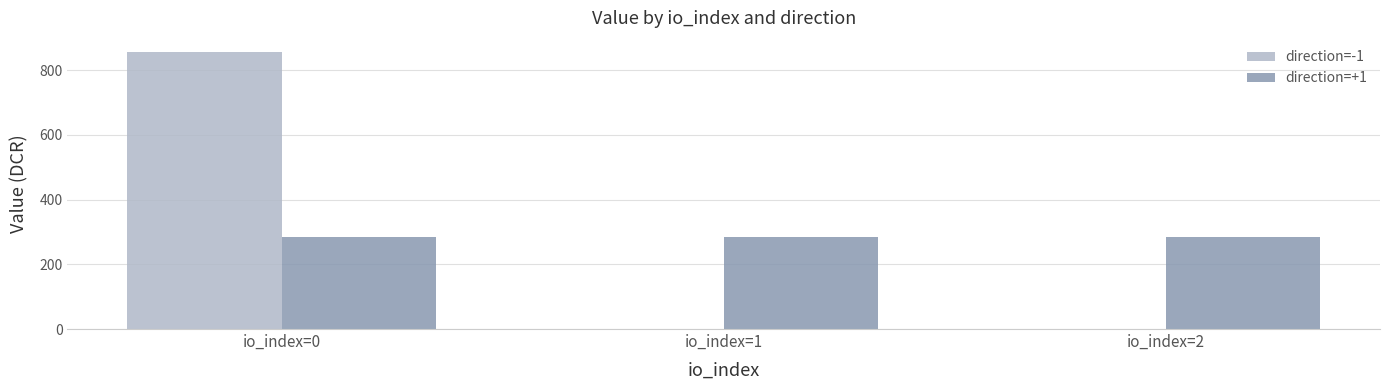

Reading right to left, what are all the values shown in this chart?

direction=-1: 0.0	0.0	857.4
direction=+1: 285.8	285.8	285.8